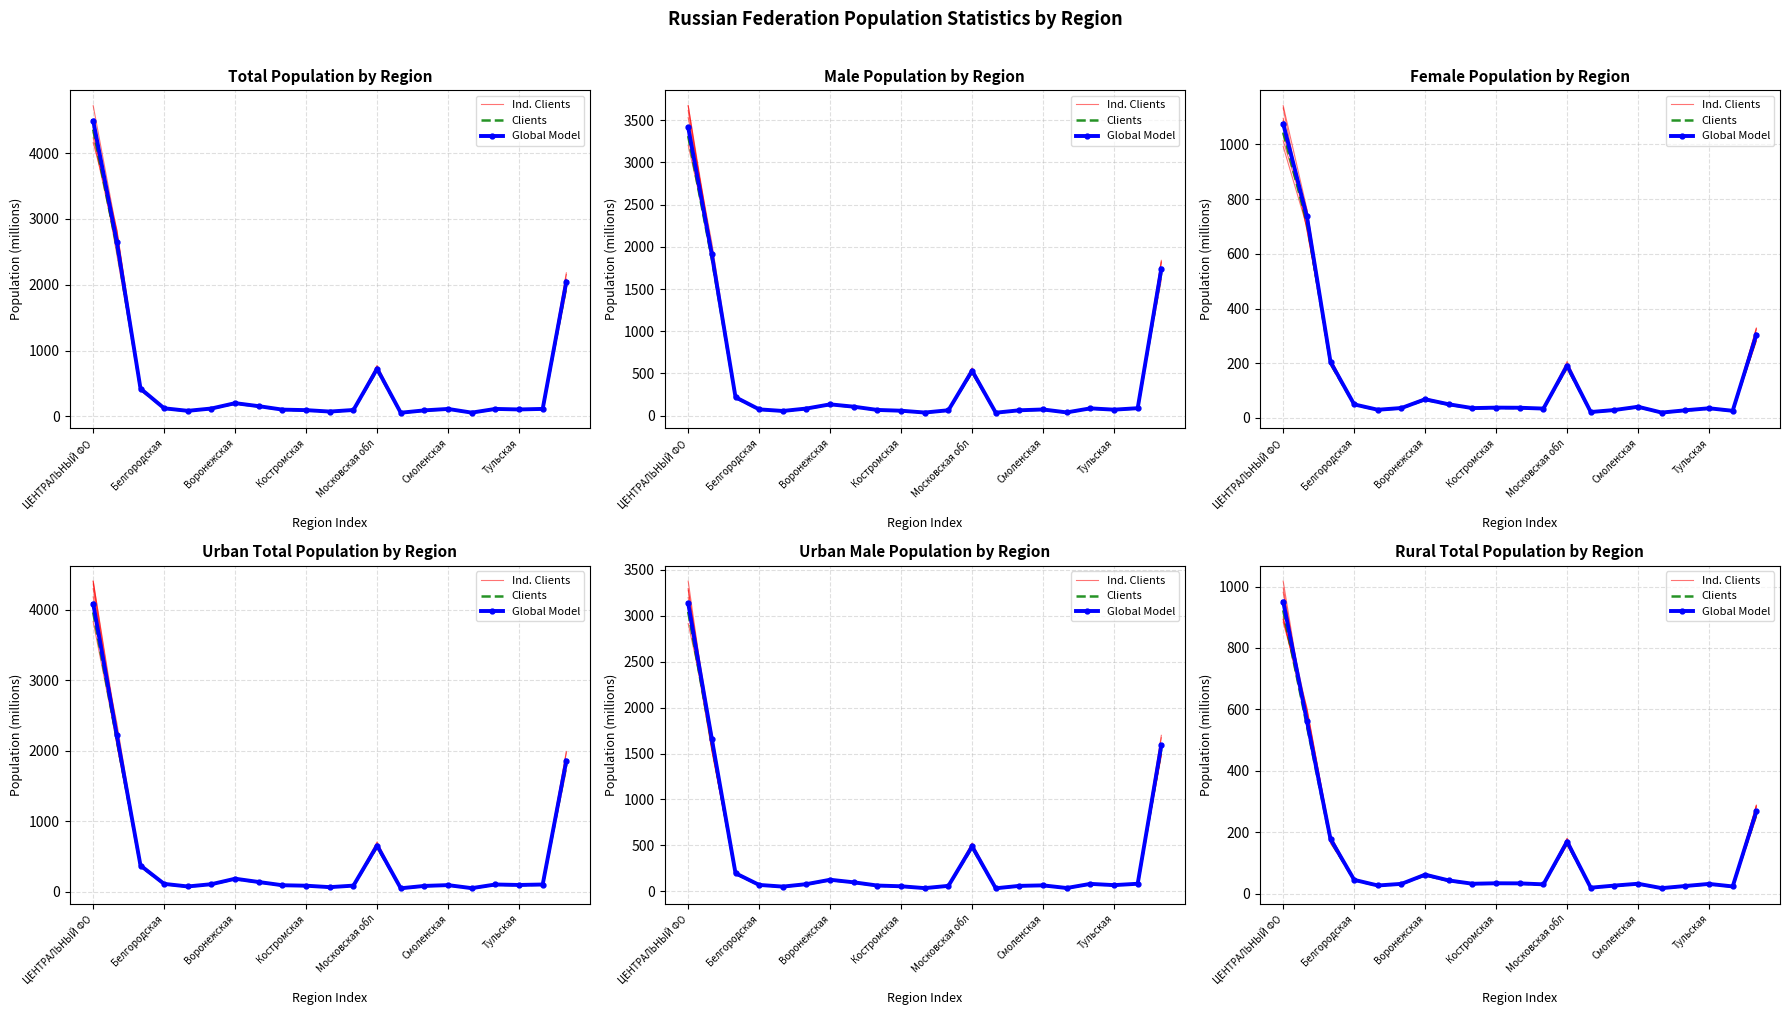

True or false: Clients has a value of 59.9 at Воронежская.

True